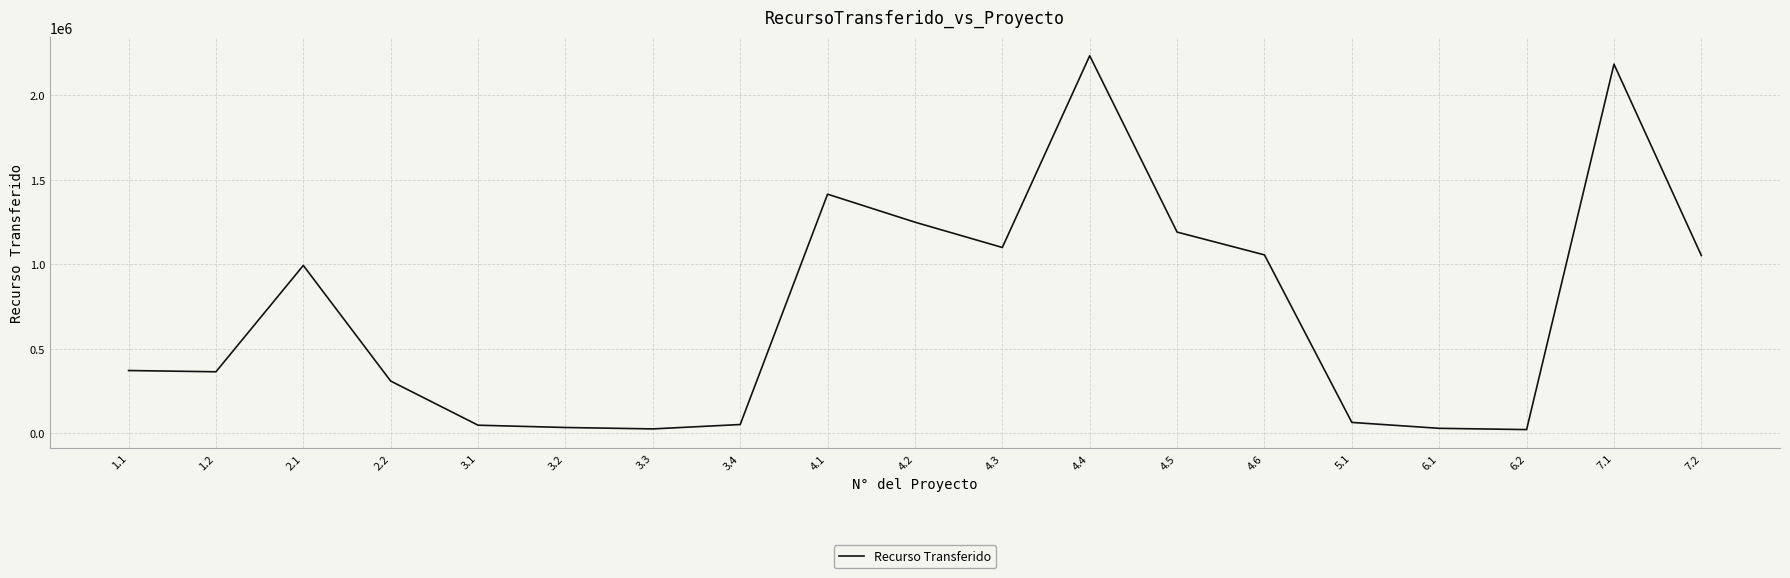

Count the number of data series in this chart.

1